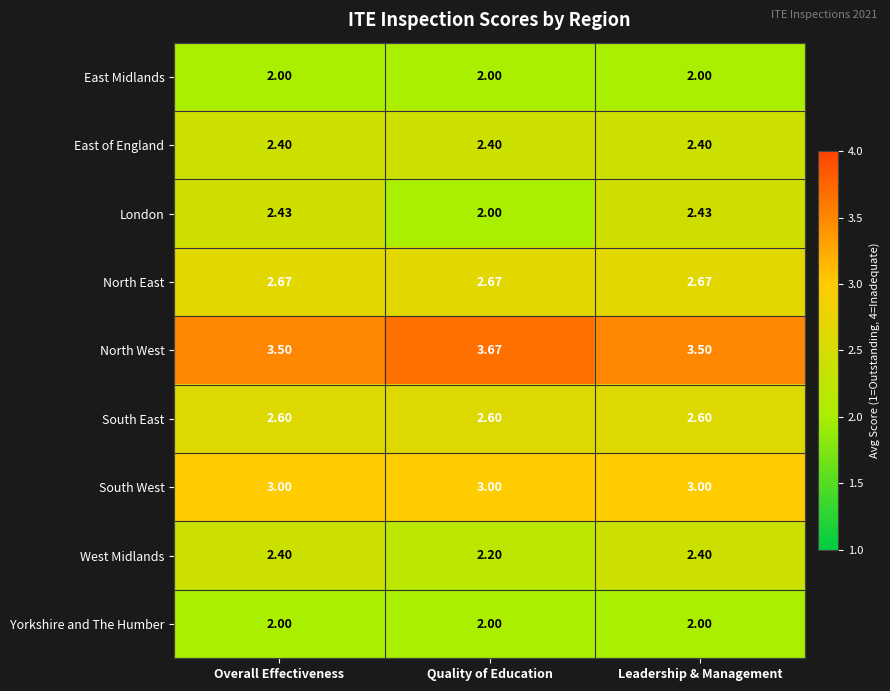

Which series has the largest range (max minus min)?

London